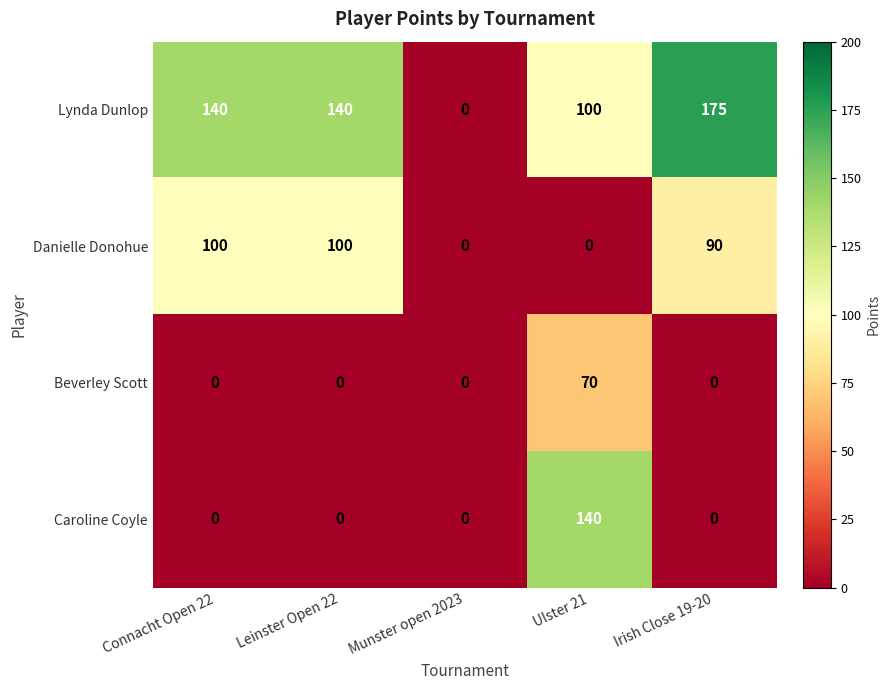

Rank the series by their maximum value, from highest to lowest.

Lynda Dunlop, Caroline Coyle, Danielle Donohue, Beverley Scott